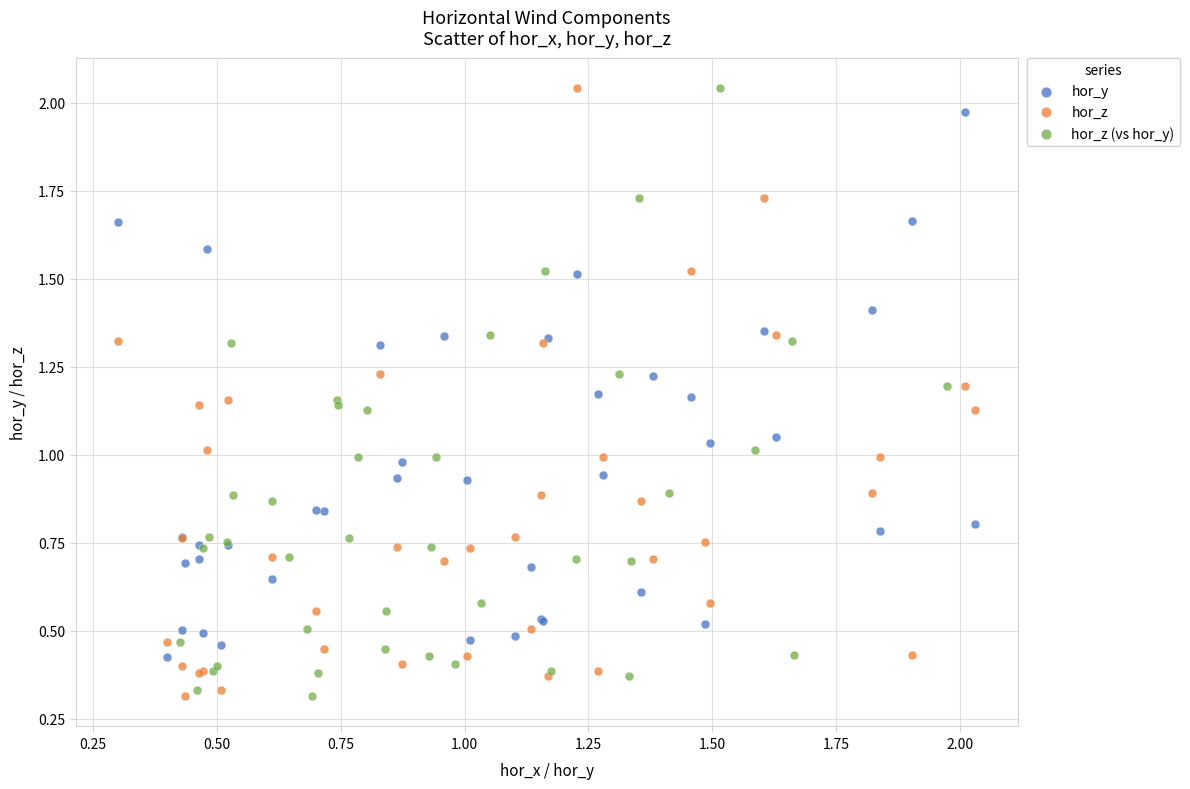

What are all the series names shown in the legend?

hor_y, hor_z, hor_z (vs hor_y)